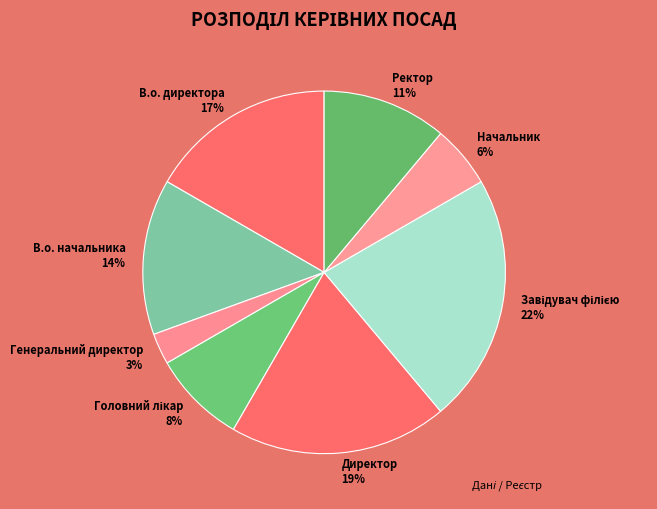

To the nearest percent, what portion does Директор represent?

19%